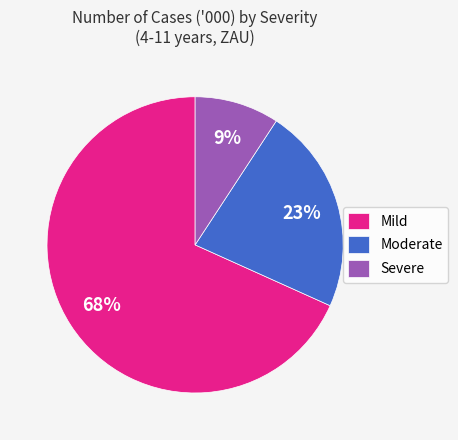

Which has a higher value, Severe or Moderate?

Moderate